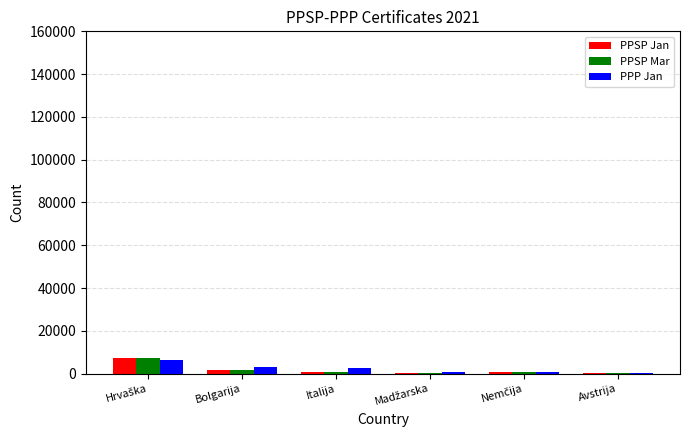

What is the approximate value of PPSP Jan at Avstrija, to the nearest 10?

210